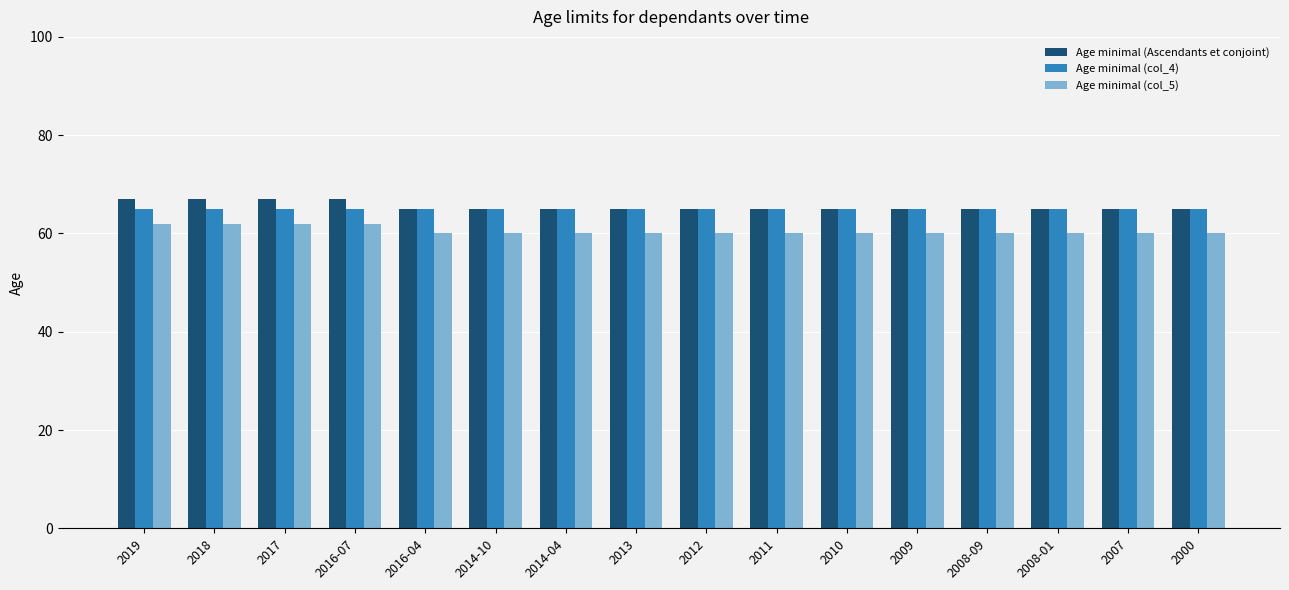

What is the label of the 6th bar from the left?

2014-10